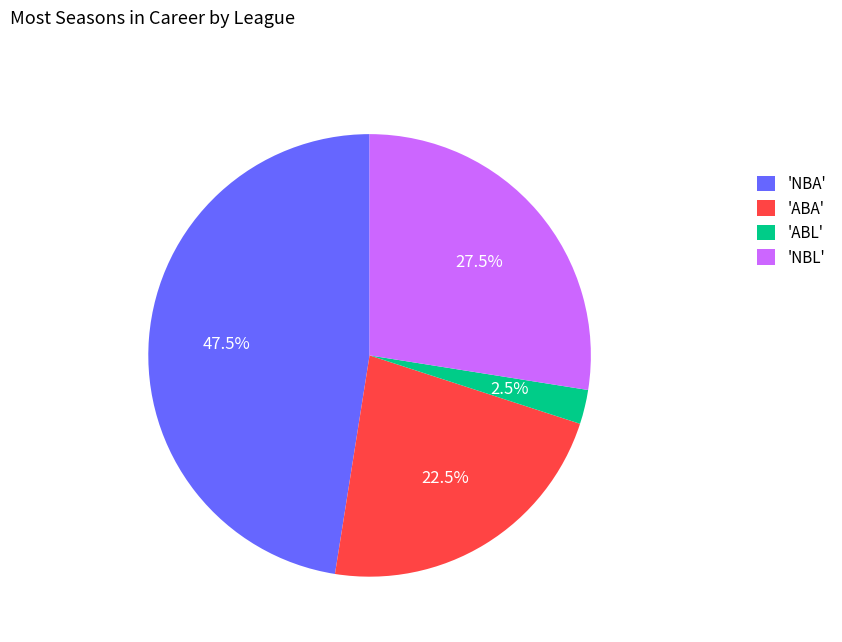

Does any single category account for the majority?

No